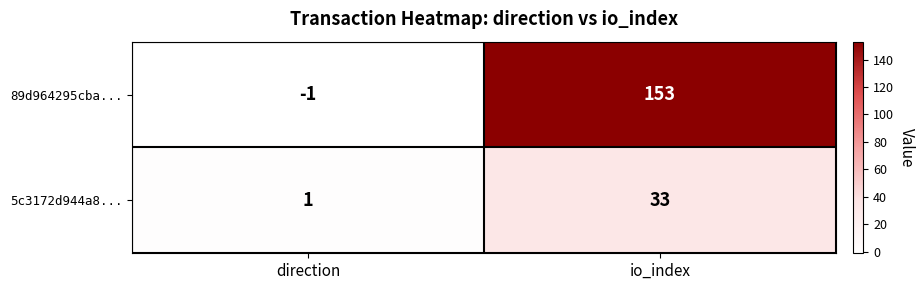

What is the difference between the maximum and minimum values in the 89d964295cba... series?

154